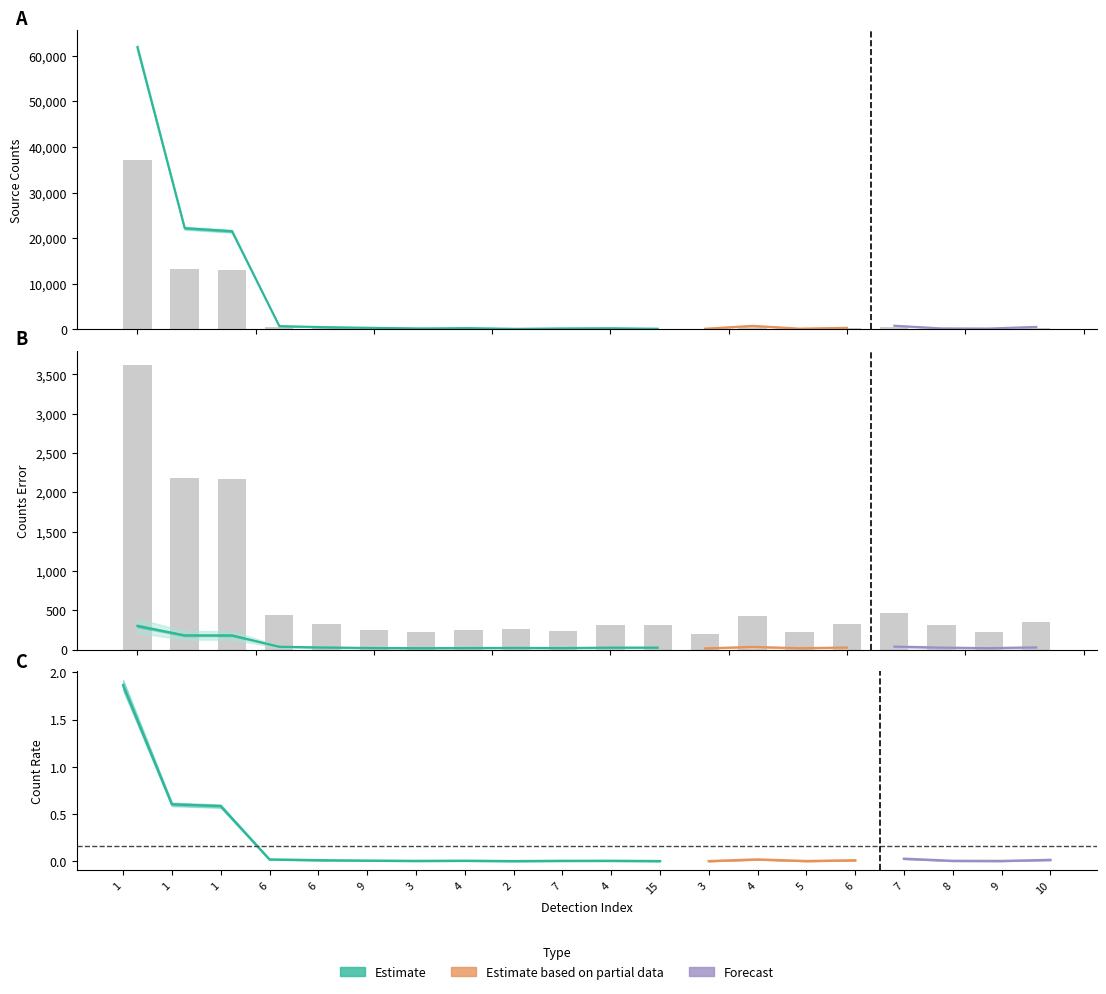

Read the cnts_err value at 1.

2172.5